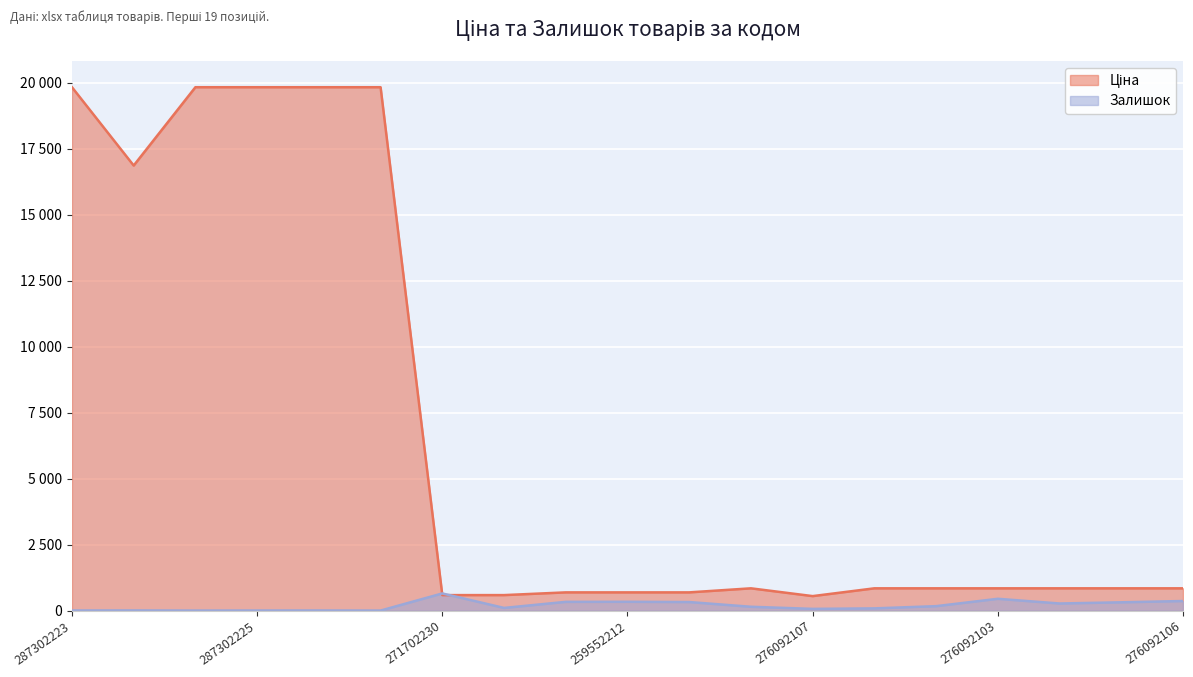

What is the total value across all series at 276092109?

1155.8